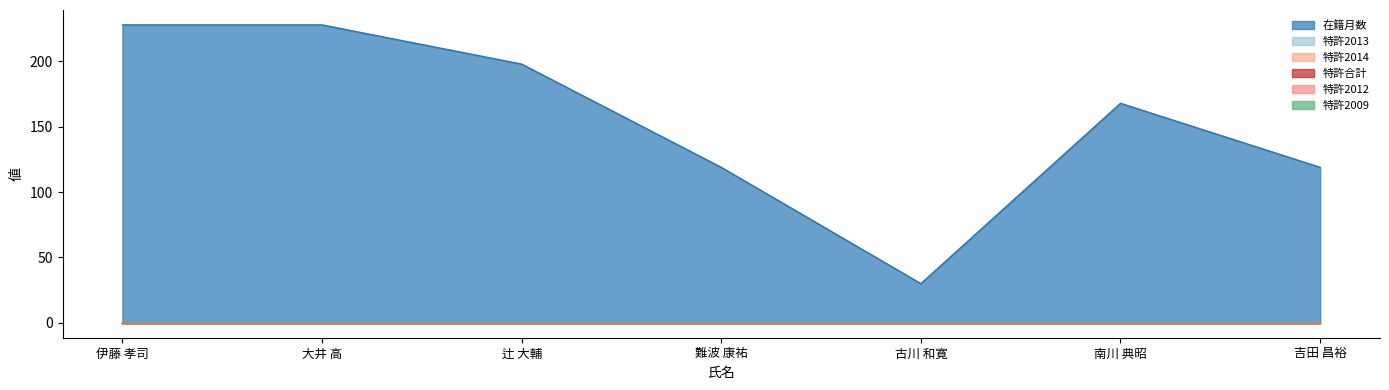

True or false: 特許合計 and 在籍月数 intersect in this chart.

False